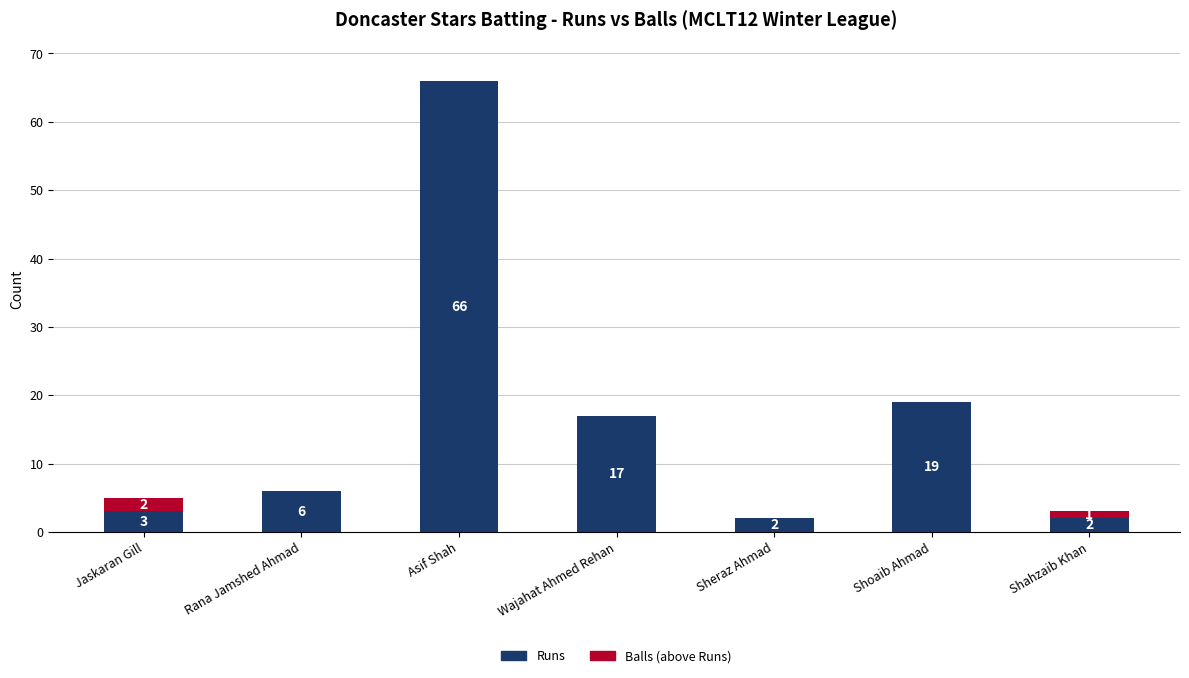

What is the total value across all series at Wajahat Ahmed Rehan?

17